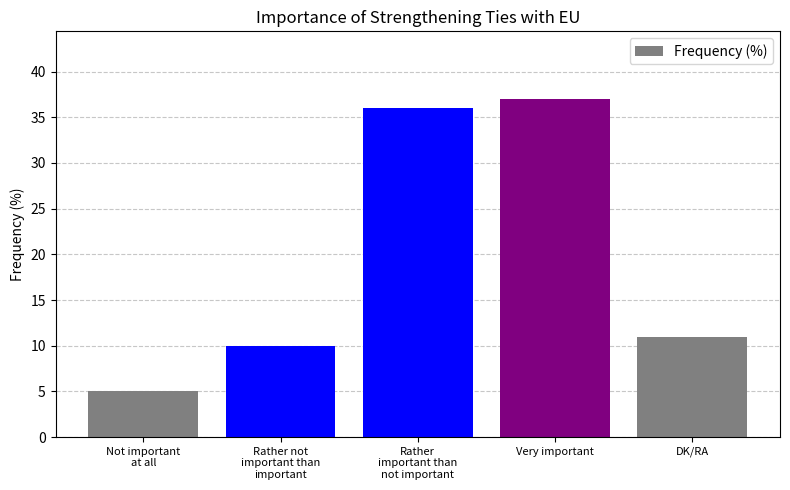

The chart shows a value of 63 at Rather
important than
not important. True or false?

False